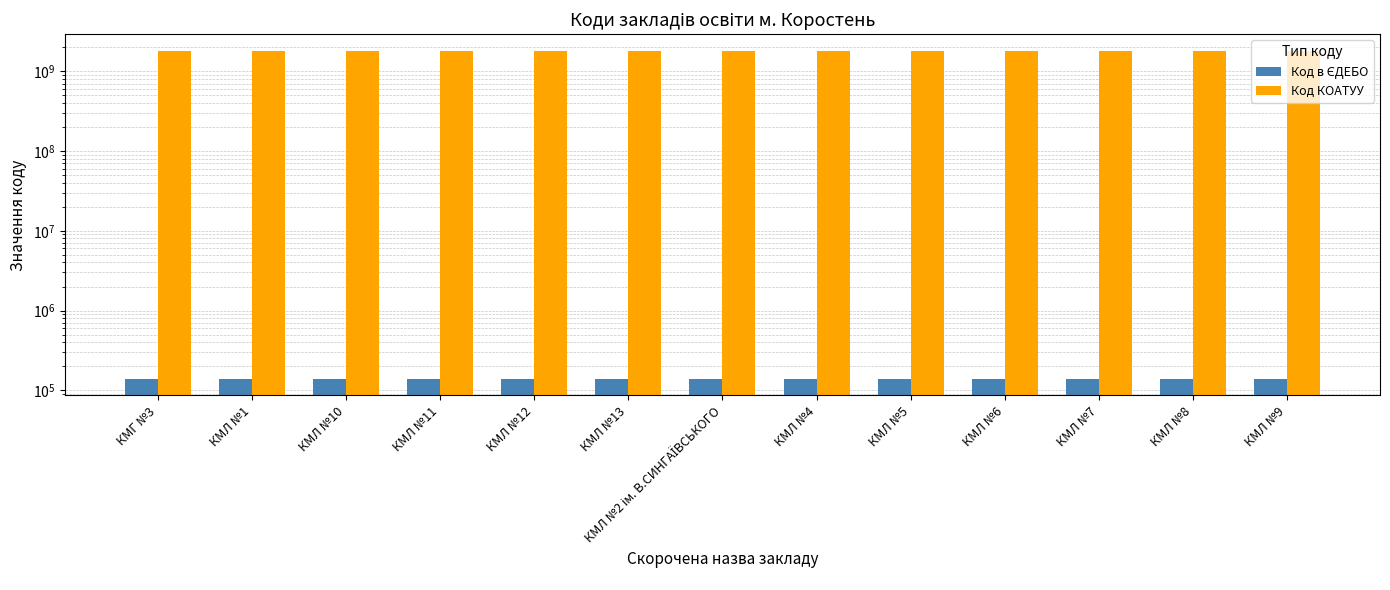

At how many categories does at least one series exceed 964444673?

13